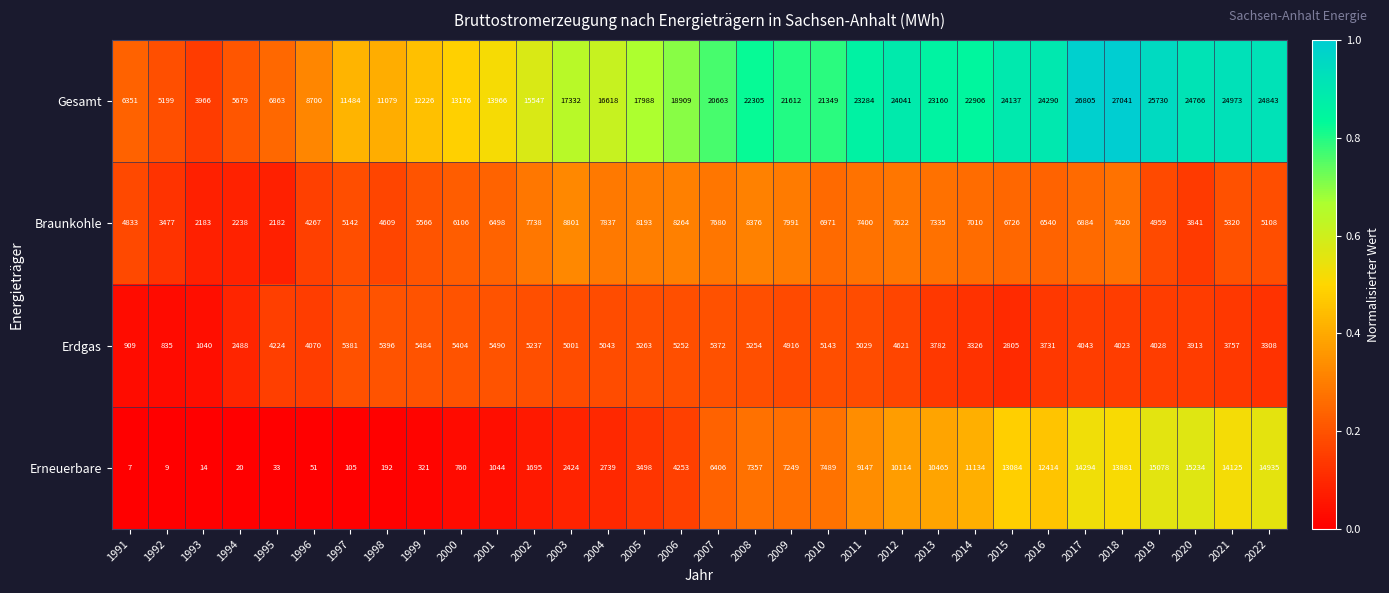

What is the difference between the highest and lowest values at 2018?

23018